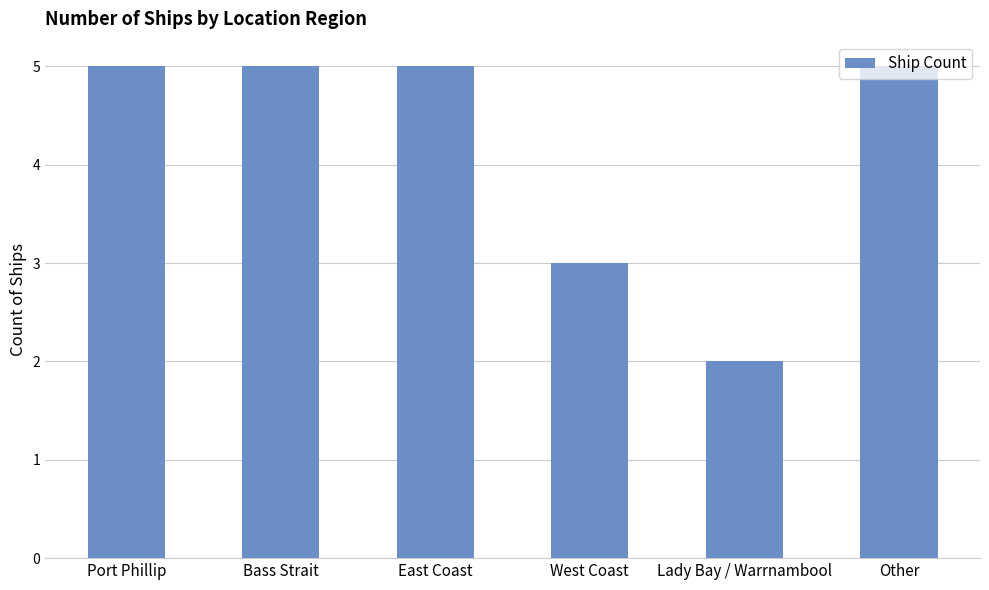

Is it true that the value at West Coast is 2?

False